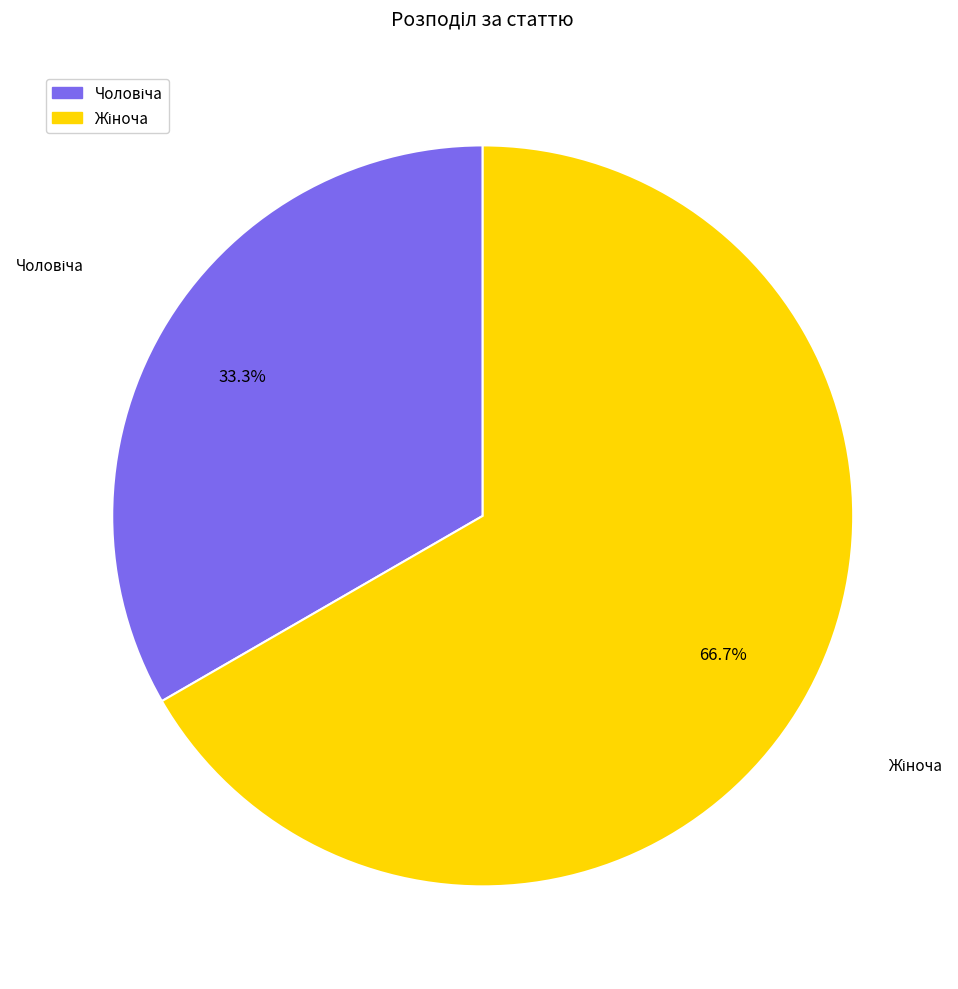

Is there a majority slice in this chart?

Yes